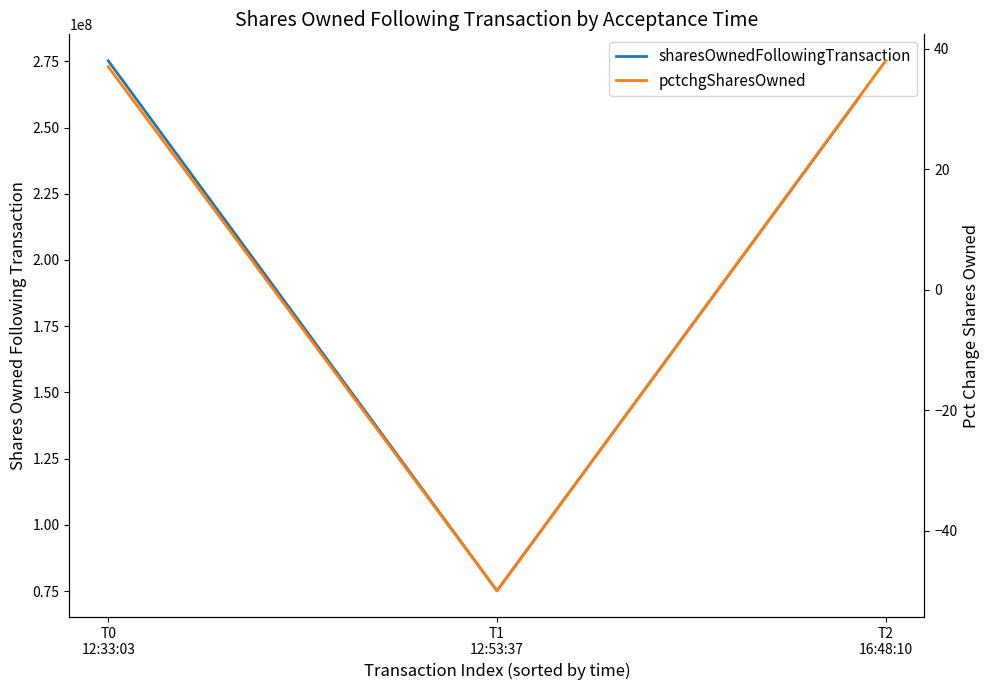

What position from the left is T2
16:48:10?

3